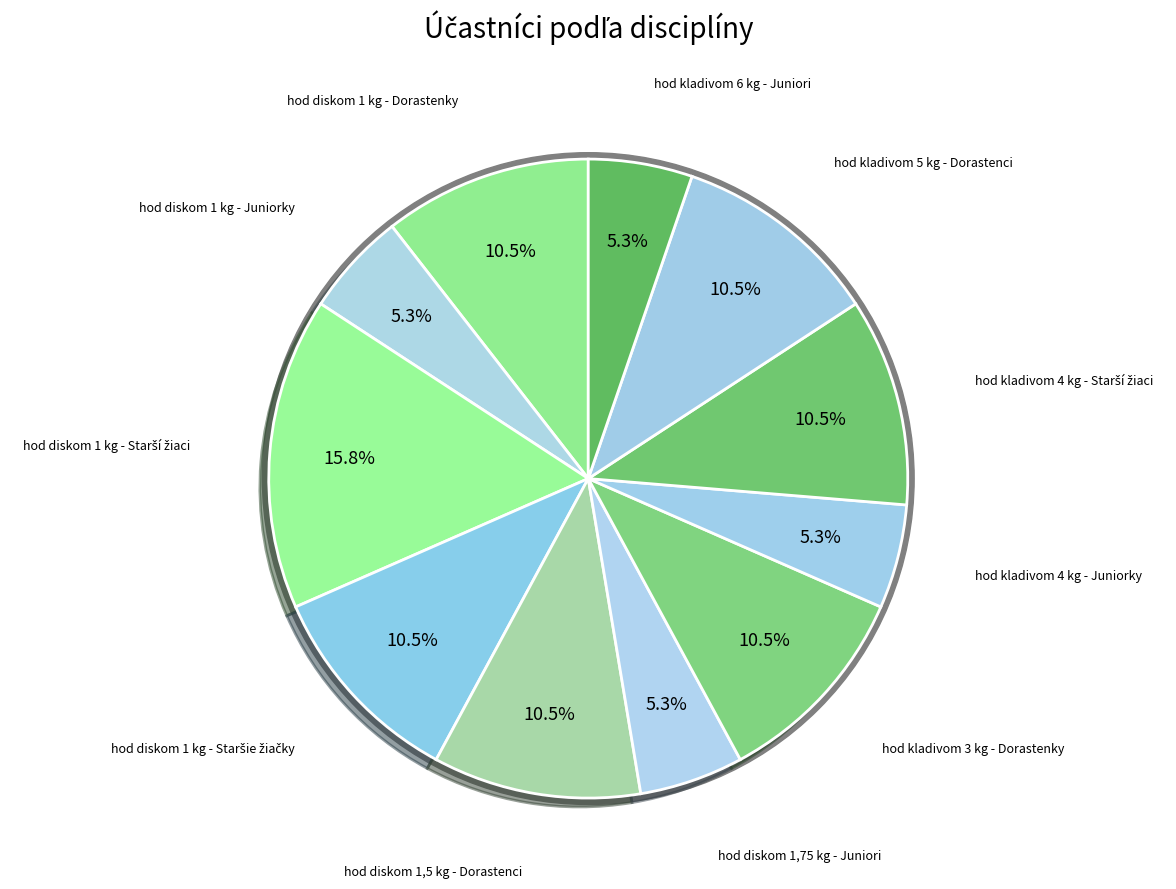

True or false: 14 accounts for 19% of the total.

False